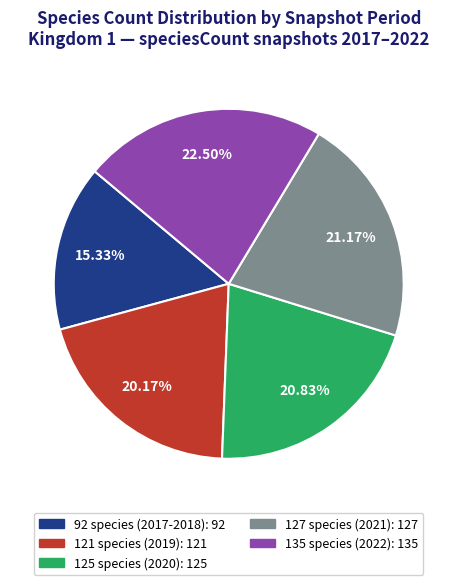

Is there any slice that represents more than half of the pie?

No